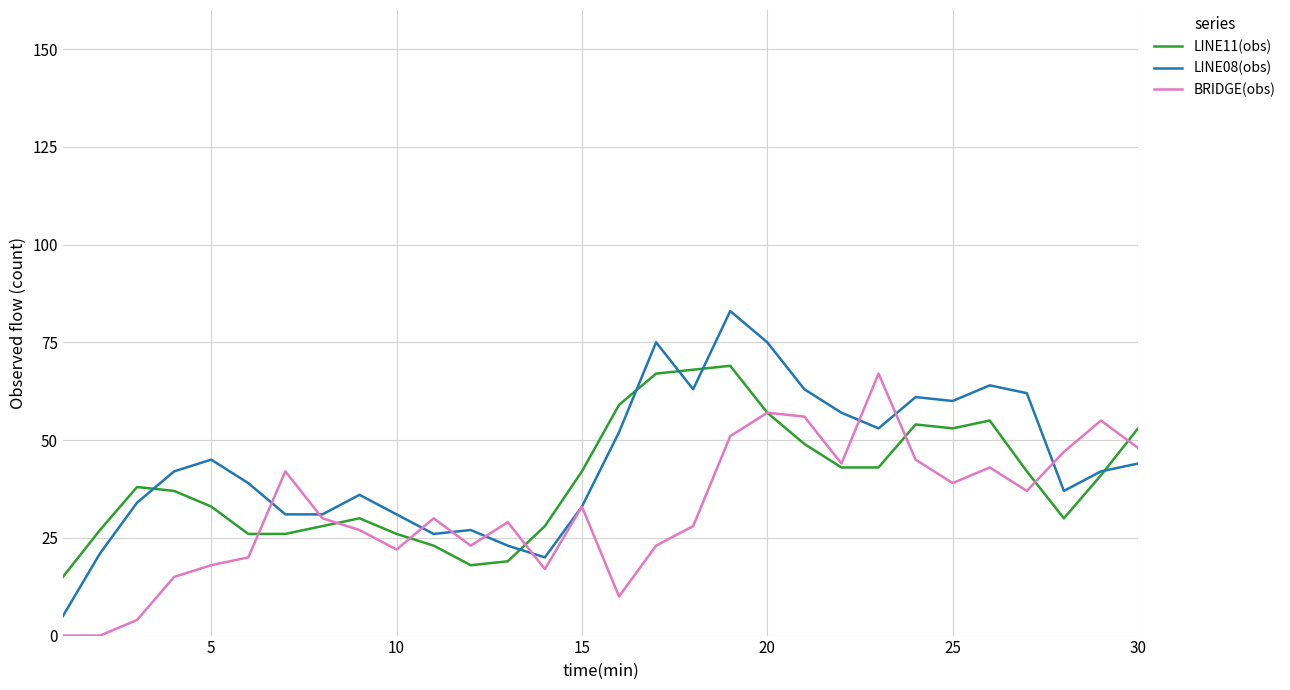

What are all the series names shown in the legend?

LINE11(obs), LINE08(obs), BRIDGE(obs)